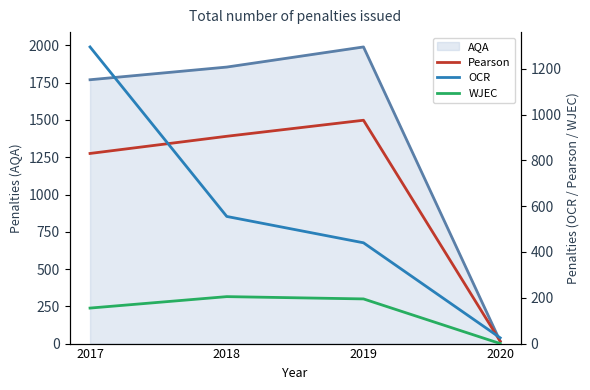

List the labels in order of AQA value, largest first.

2019, 2018, 2017, 2020